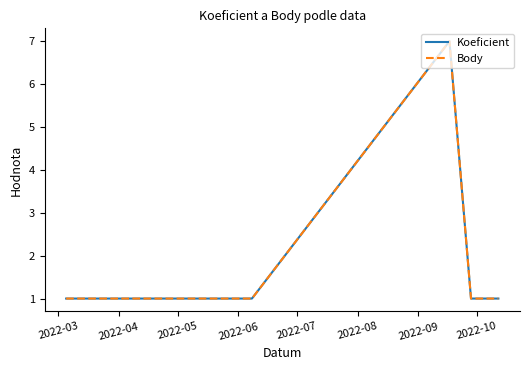

Which series has the widest spread of values?

Koeficient